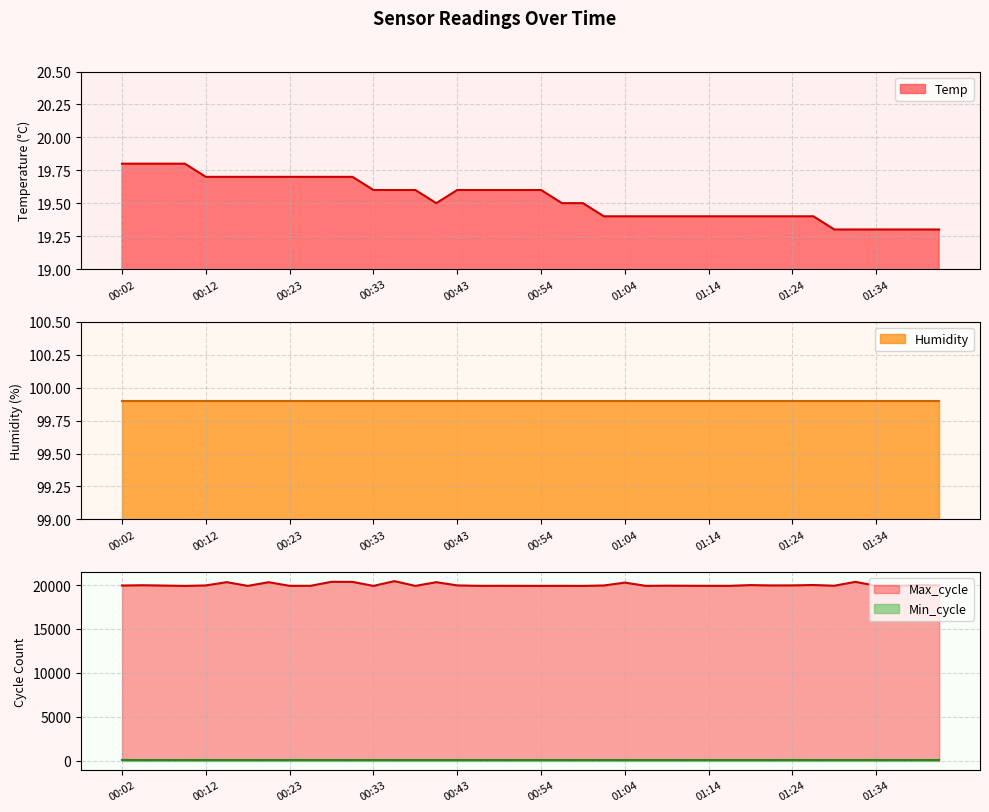

List the labels in order of Max_cycle value, smallest first.

00:10, 00:33, 00:38, 00:54, 00:59, 01:37, 00:18, 01:06, 00:23, 00:51, 00:56, 01:16, 00:46, 01:14, 01:34, 00:25, 00:49, 01:11, 01:29, 01:09, 00:07, 00:02, 01:01, 00:12, 01:21, 00:43, 01:42, 01:24, 00:04, 01:40, 01:19, 01:27, 01:04, 00:20, 00:41, 00:15, 00:30, 01:32, 00:28, 00:36